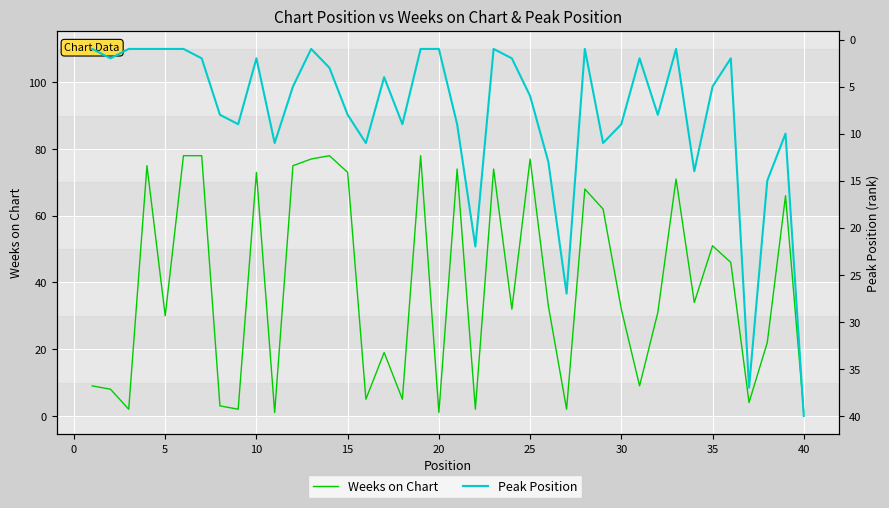

What are all the series names shown in the legend?

Weeks on Chart, Peak Position